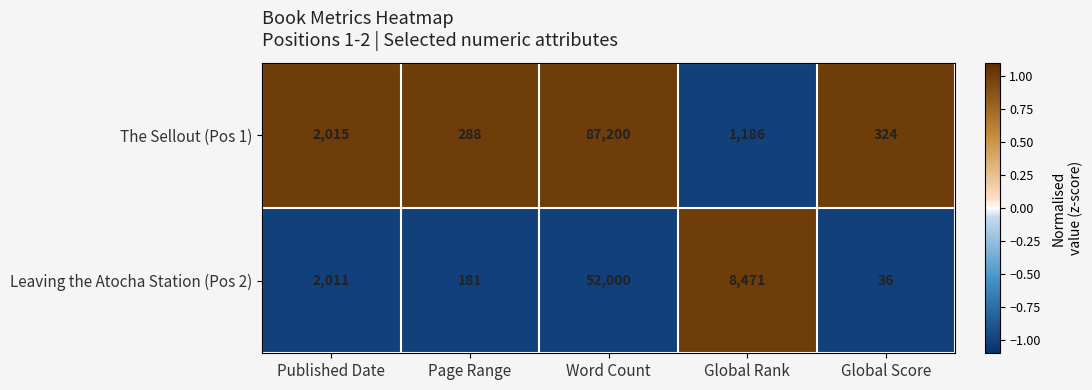

Which category has the highest value across all series?

Word Count